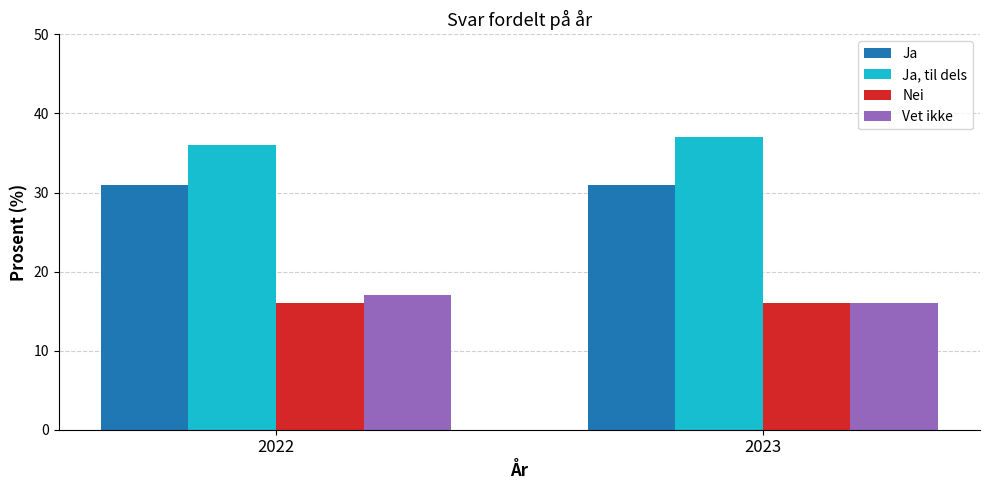

Reading left to right, what are all the values shown in this chart?

Ja: 2022=31	2023=31
Ja, til dels: 2022=36	2023=37
Nei: 2022=16	2023=16
Vet ikke: 2022=17	2023=16